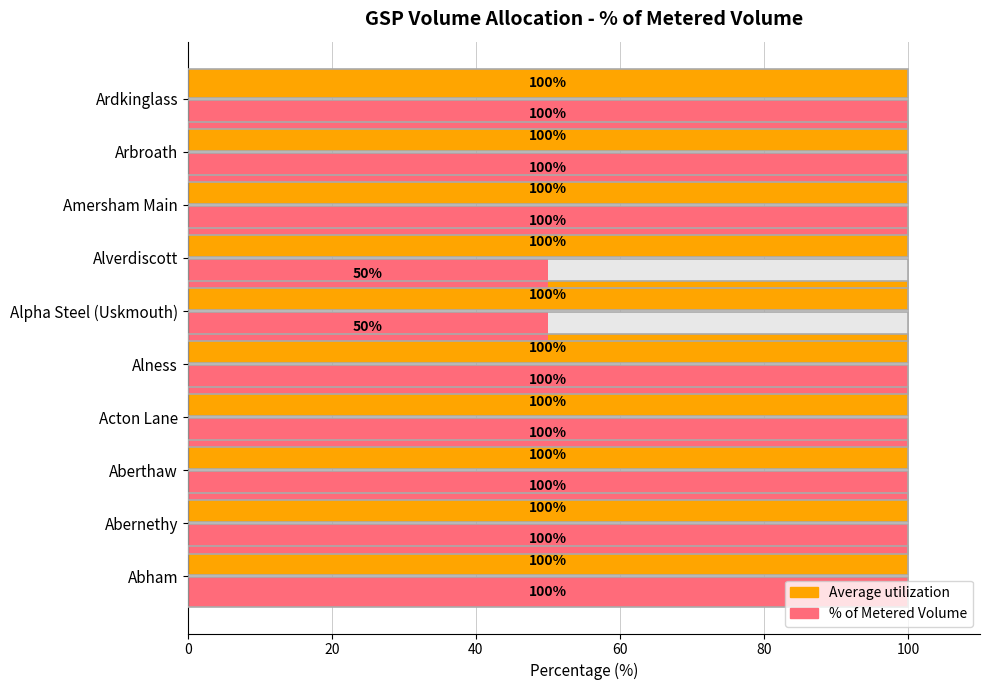

How many distinct data groups are displayed?

2